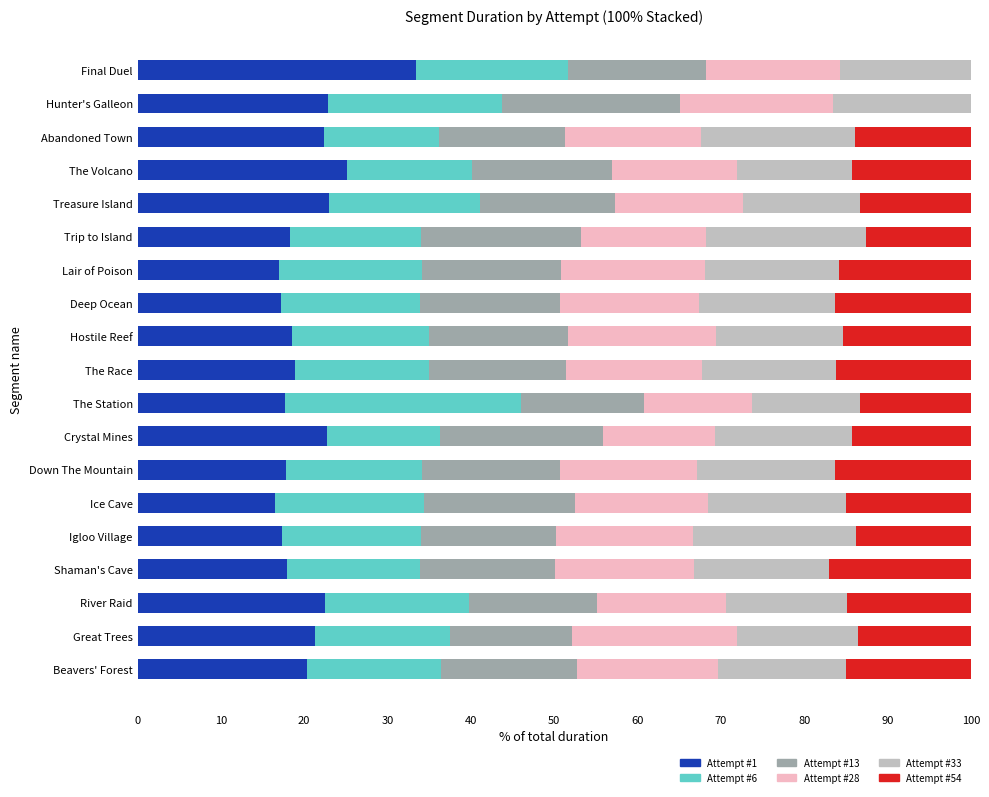

What is the highest value of the Attempt #1 series?

33.5